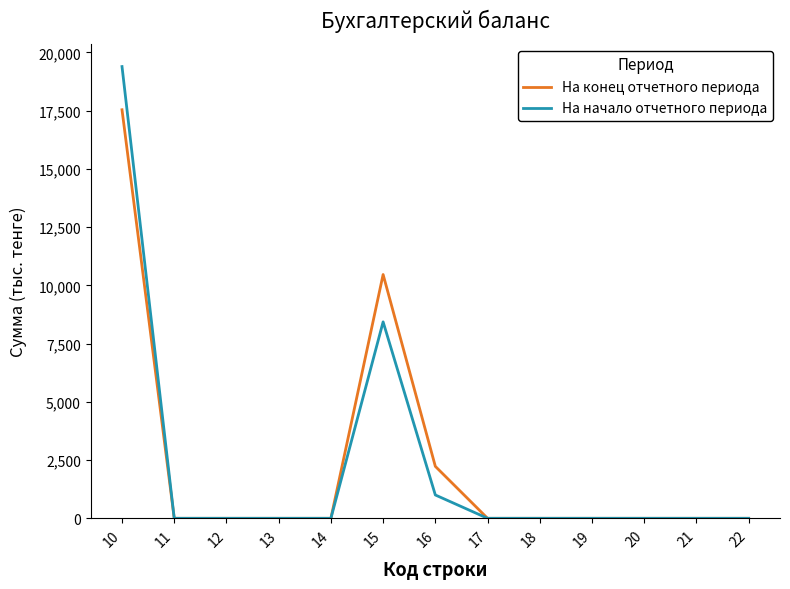

What are all the series names shown in the legend?

На конец отчетного периода, На начало отчетного периода